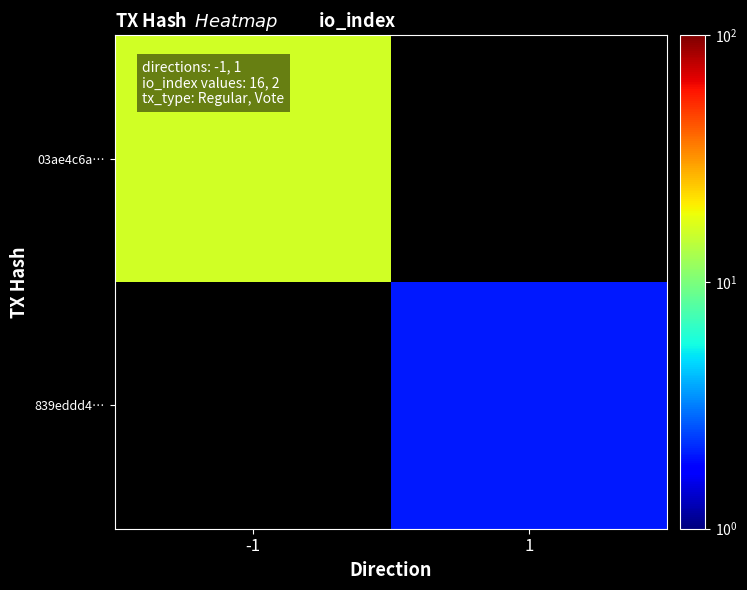

What is the minimum value for 03ae4c6a…?

16.0